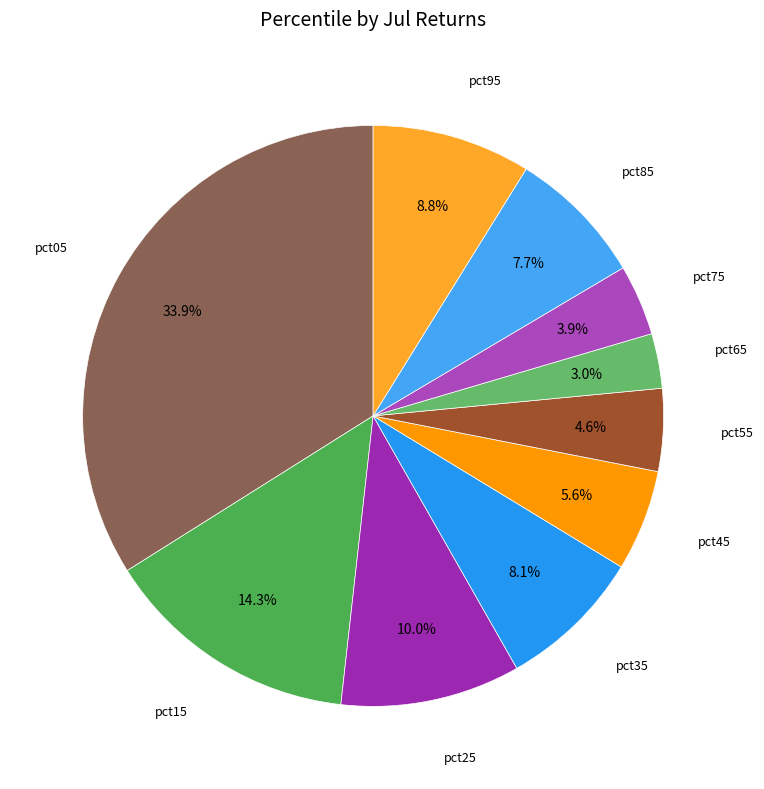

How many segments does this pie chart have?

10